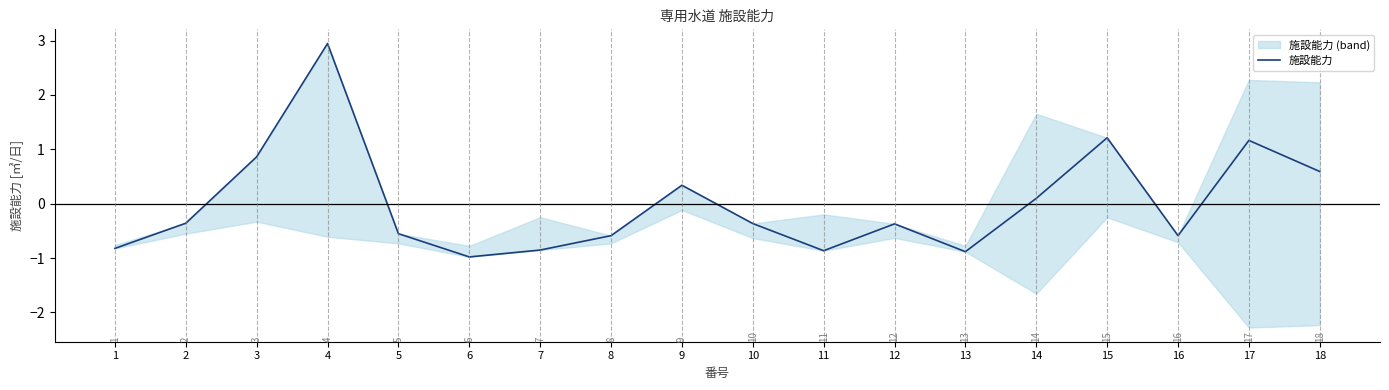

What is the change in value from 4 to 14?

-2.8